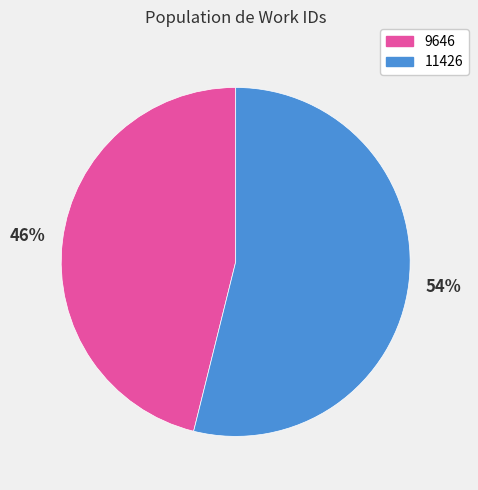

What is the majority slice?

11426